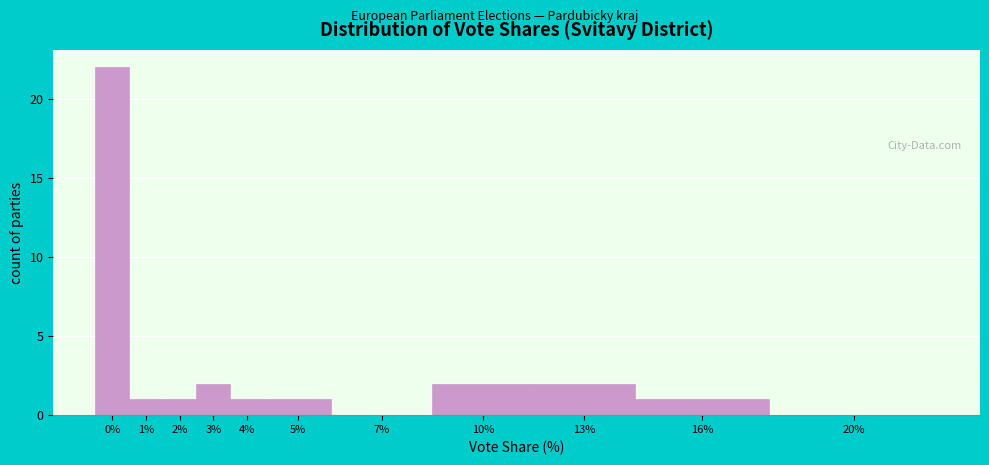

Reading left to right, list all the values displayed in this chart.

0%=22	1%=1	2%=1	3%=2	4%=1	5%=1	7%=0	10%=2	13%=2	16%=1	20%=0